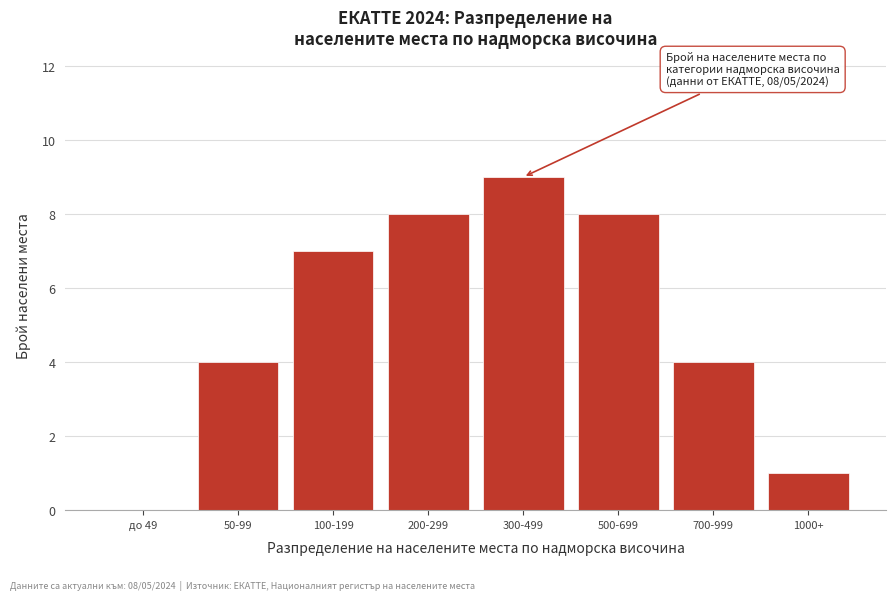

Reading right to left, transcribe all the data shown in this chart.

1000+=1	700-999=4	500-699=8	300-499=9	200-299=8	100-199=7	50-99=4	до 49=0